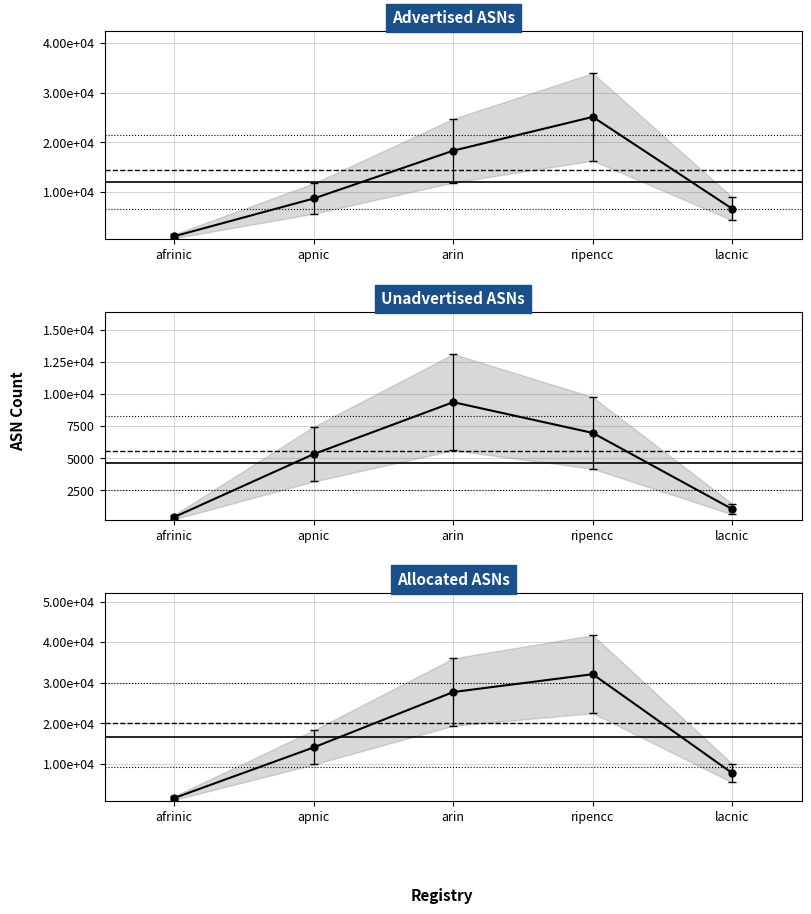

Rank the series by their average value, from highest to lowest.

Allocated ASNs, Advertised ASNs, Unadvertised ASNs